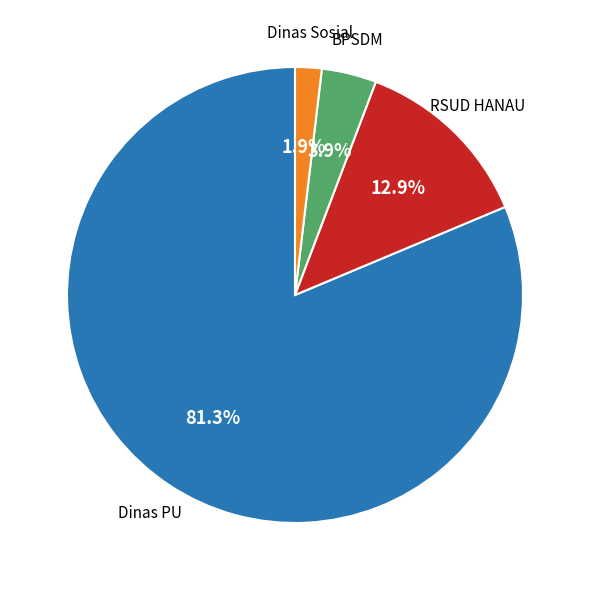

Is there any slice that represents more than half of the pie?

Yes